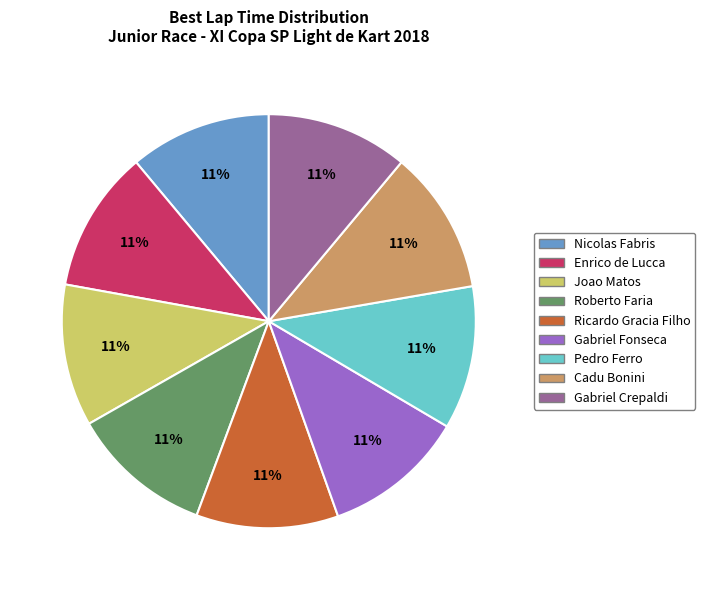

To the nearest percent, what portion does Nicolas Fabris represent?

11%